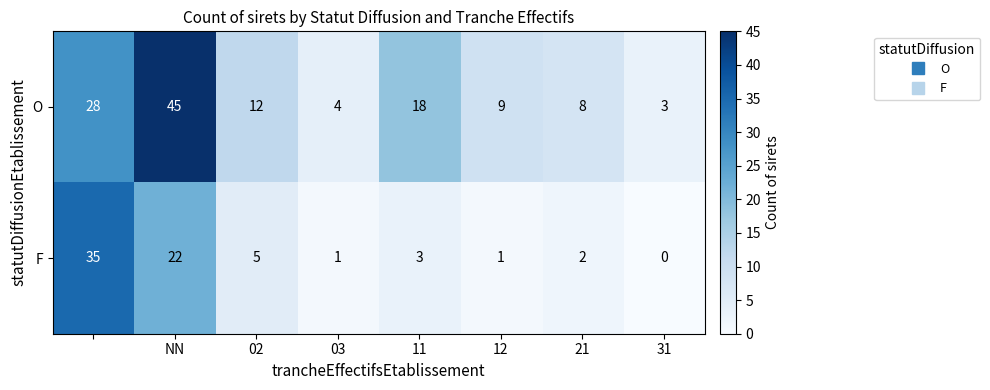

How many values in the O series are below 12?

4